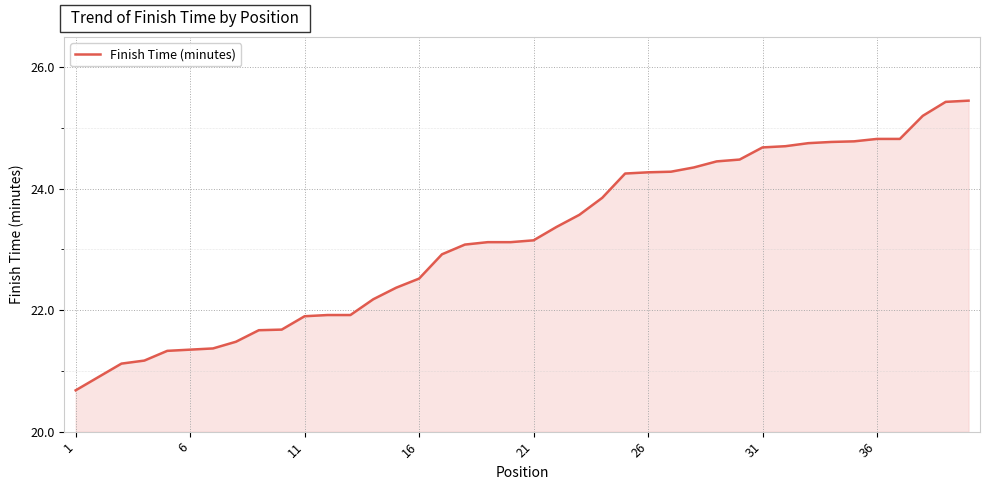

Does the chart have visible grid lines?

Yes